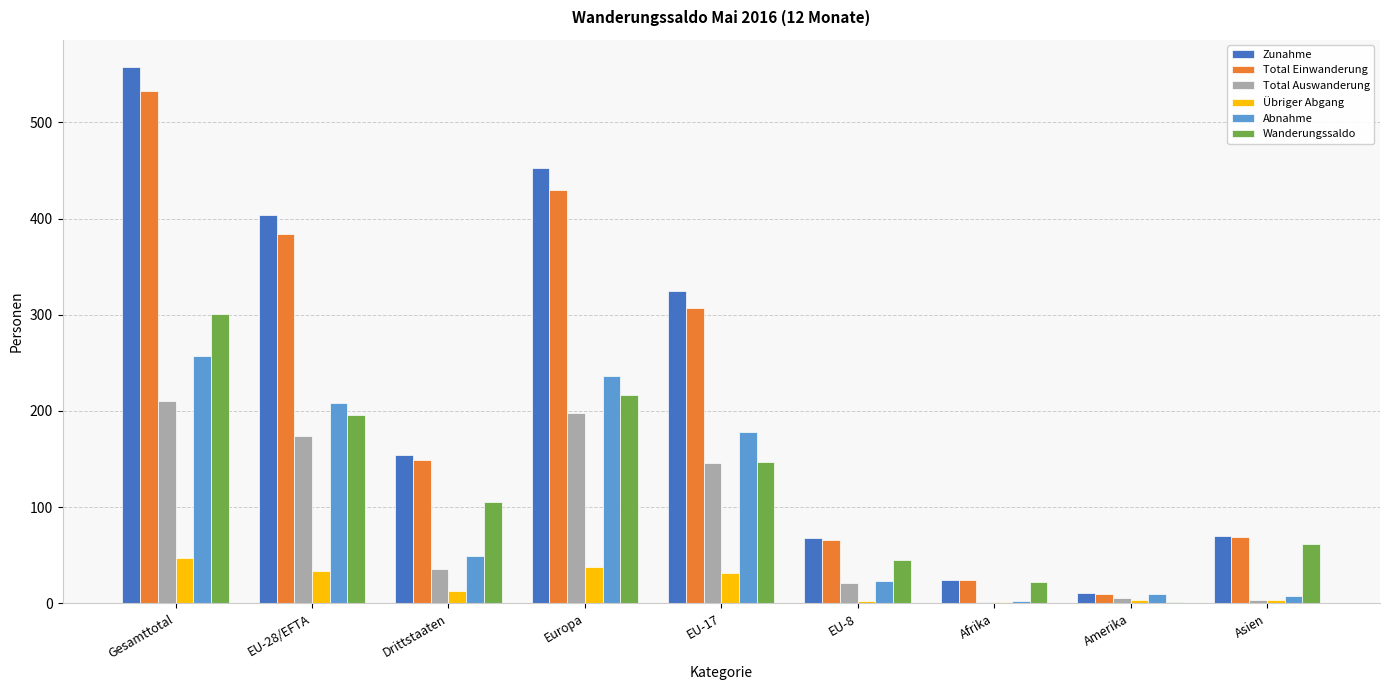

What is the highest value of the Total Auswanderung series?

210